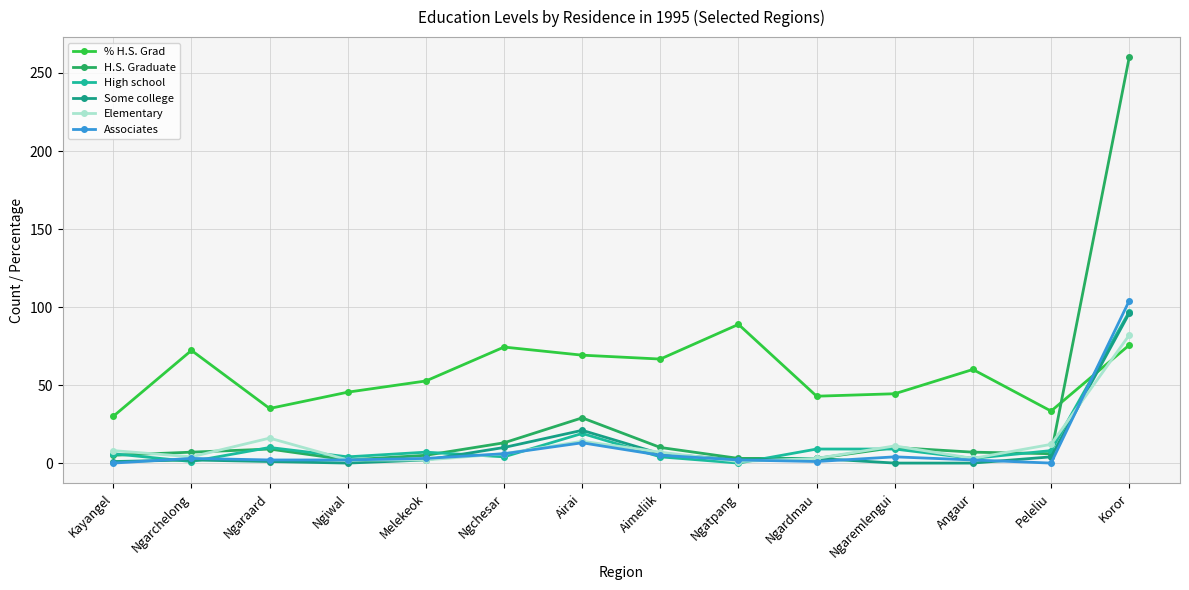

Which category has the highest value across all series?

Koror